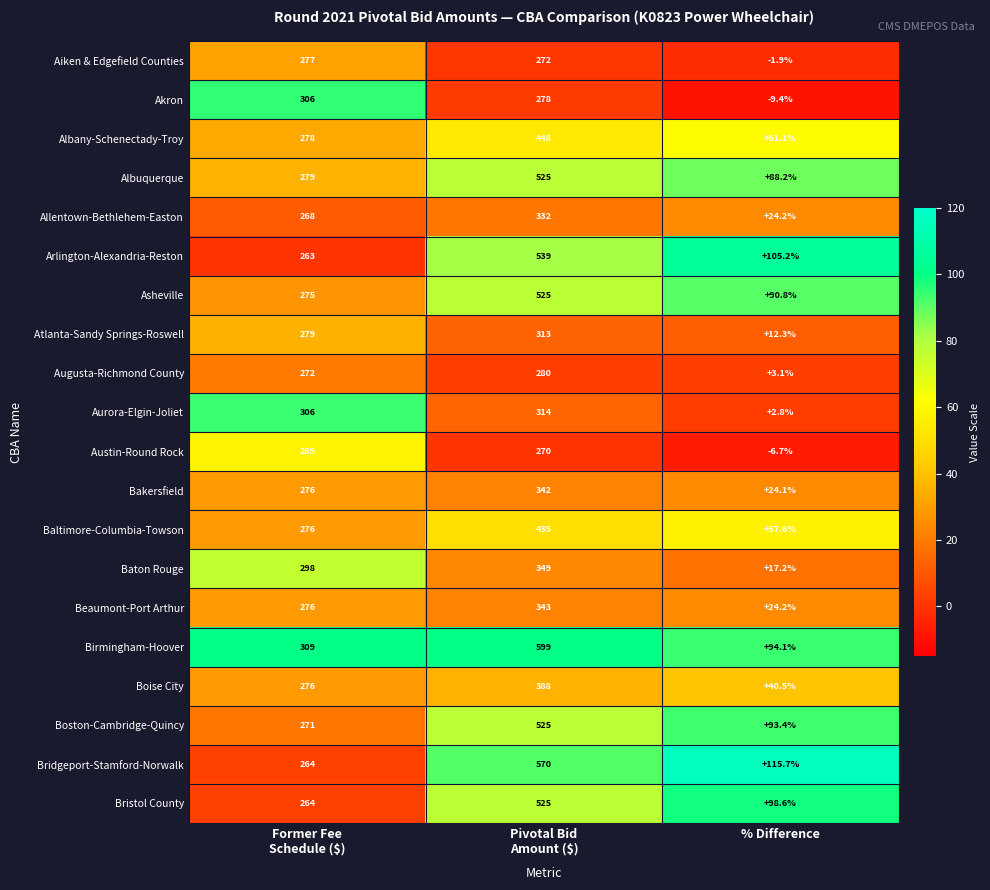

Which series has the widest spread of values?

Birmingham-Hoover